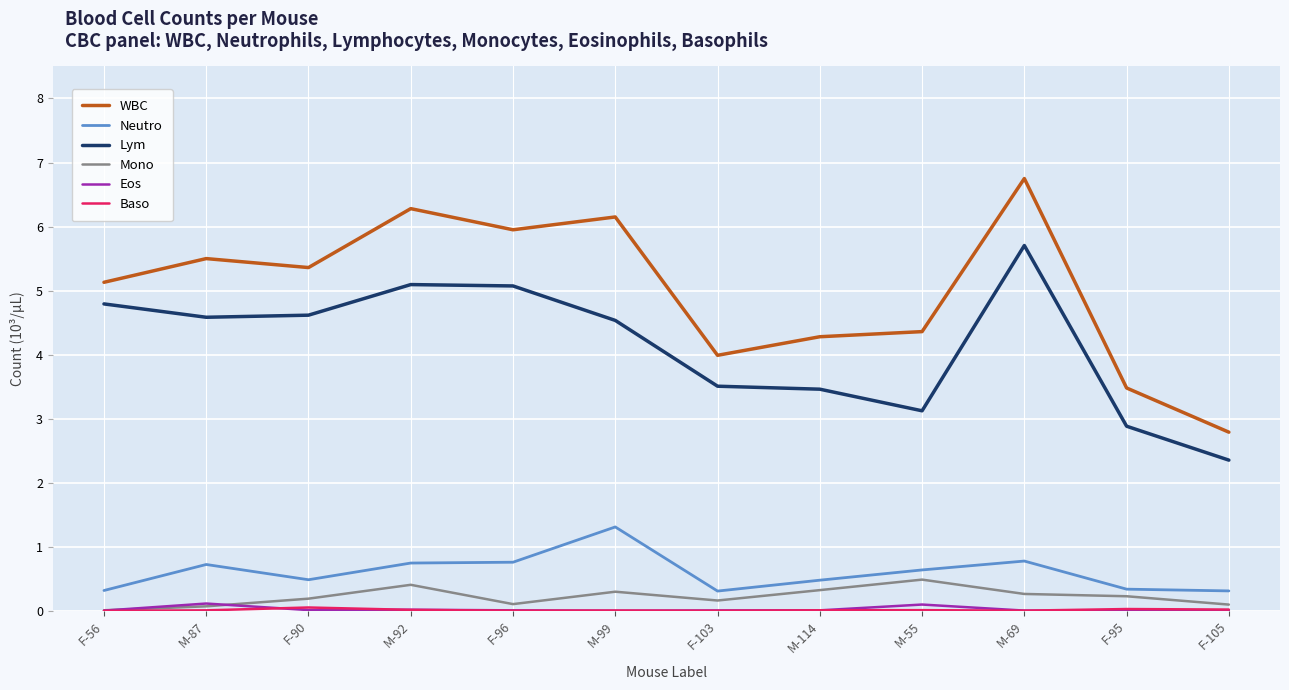

Which series has the widest spread of values?

WBC